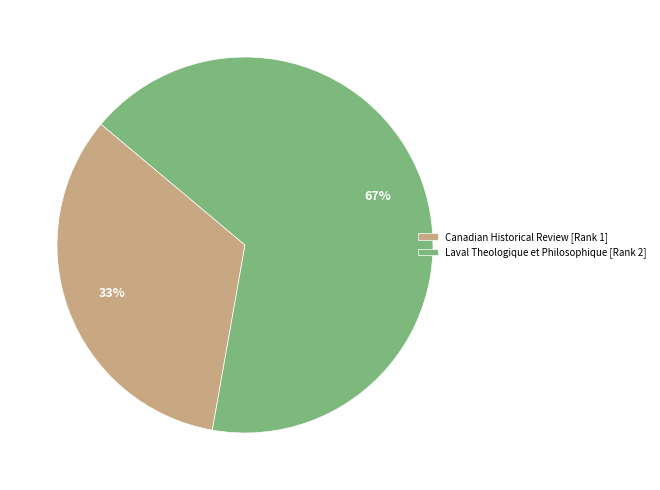

Which slice represents more than half of the pie?

Laval Theologique et Philosophique